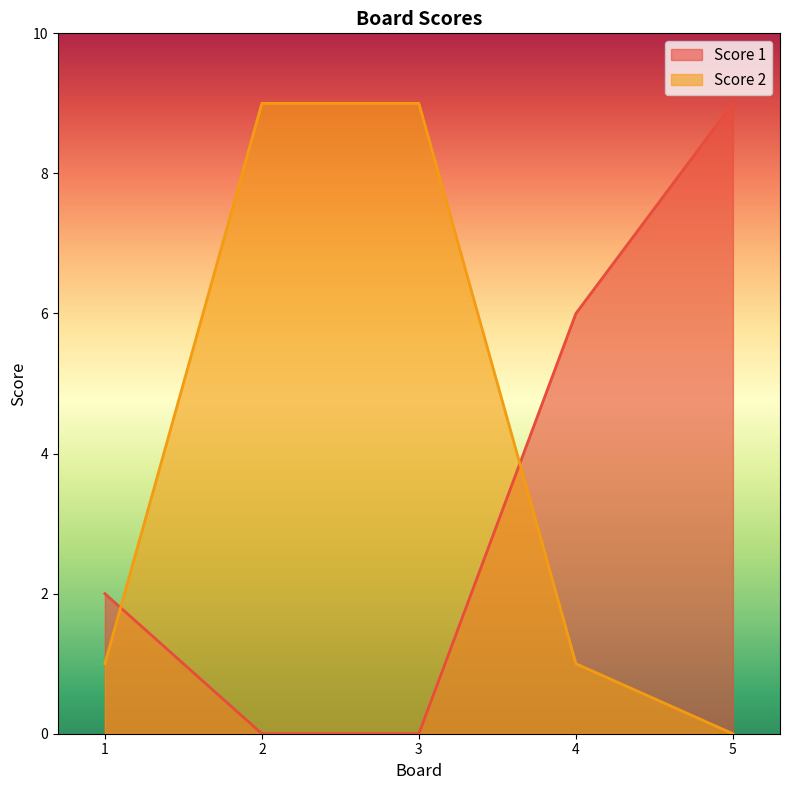

Which series changed the most between 1 and 5?

Score 1